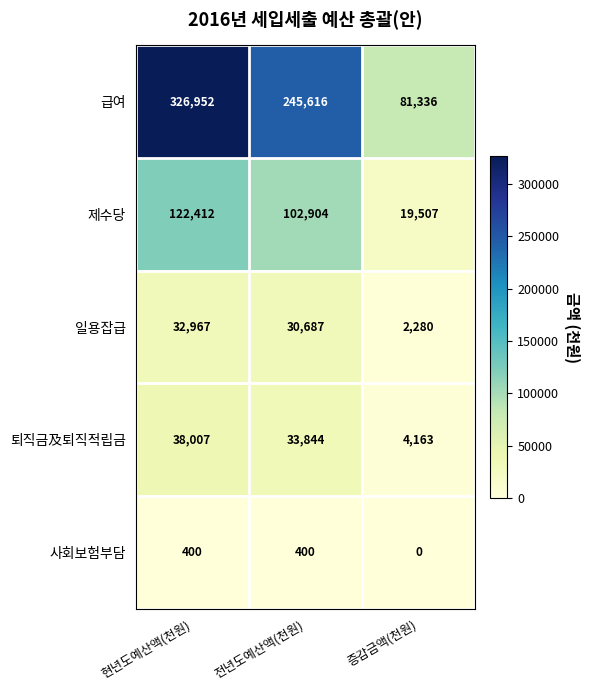

Reading left to right, extract all data points from this chart.

급여: 현년도예산액(천원)=326952	전년도예산액(천원)=245616	증감금액(천원)=81336
제수당: 현년도예산액(천원)=122412	전년도예산액(천원)=102904	증감금액(천원)=19507
일용잡급: 현년도예산액(천원)=32967	전년도예산액(천원)=30687	증감금액(천원)=2280
퇴직금及퇴직적립금: 현년도예산액(천원)=38007	전년도예산액(천원)=33844	증감금액(천원)=4163
사회보험부담: 현년도예산액(천원)=400	전년도예산액(천원)=400	증감금액(천원)=0